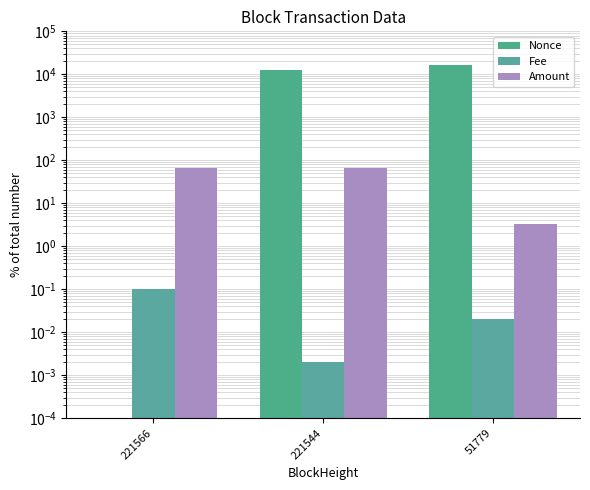

Reading left to right, extract all data points from this chart.

Nonce: 221566=0.0	221544=12421.0	51779=16441.0
Fee: 221566=0.1	221544=0.0	51779=0.0
Amount: 221566=67.3	221544=65.1	51779=3.3